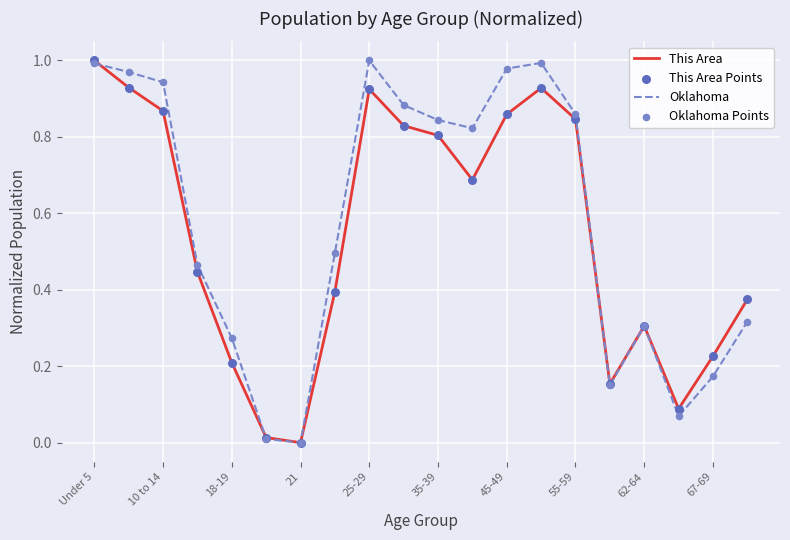

Is this an area chart (filled region under the line)?

No